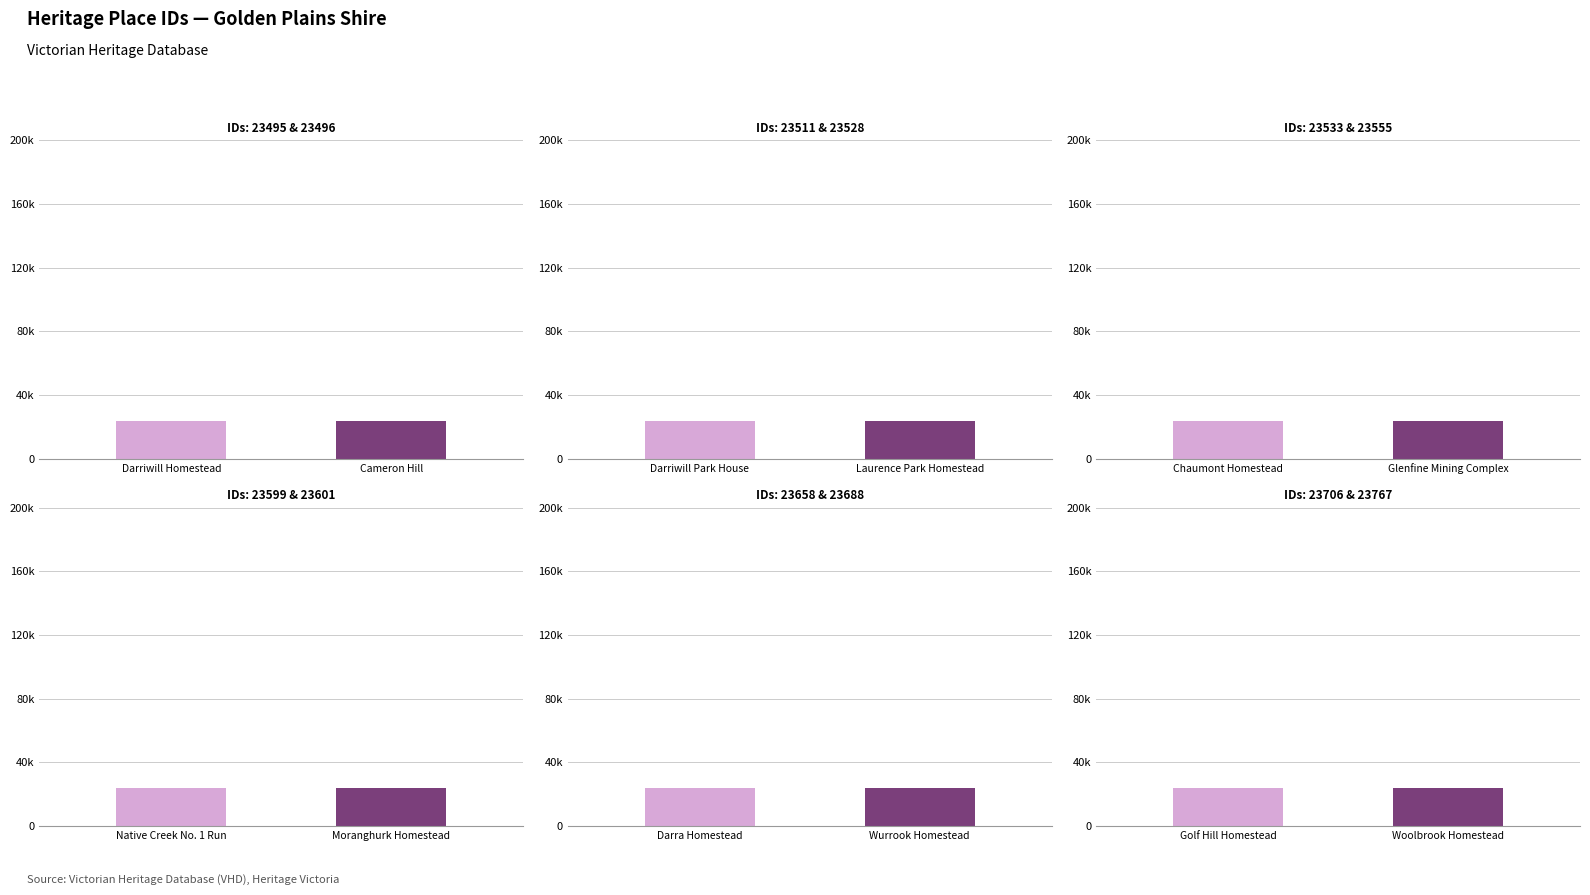

What is the sum of all values?

283137